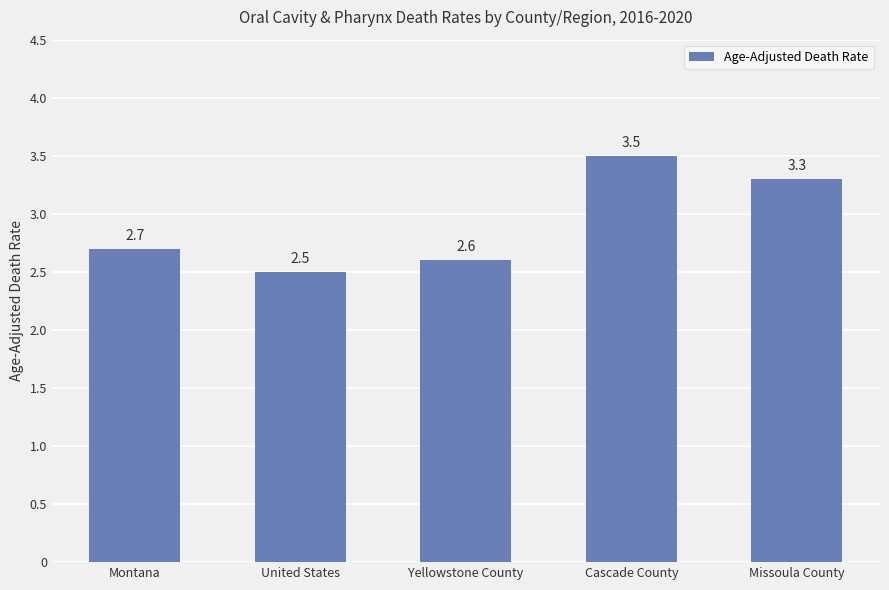

True or false: the data shows 4.1 at United States.

False